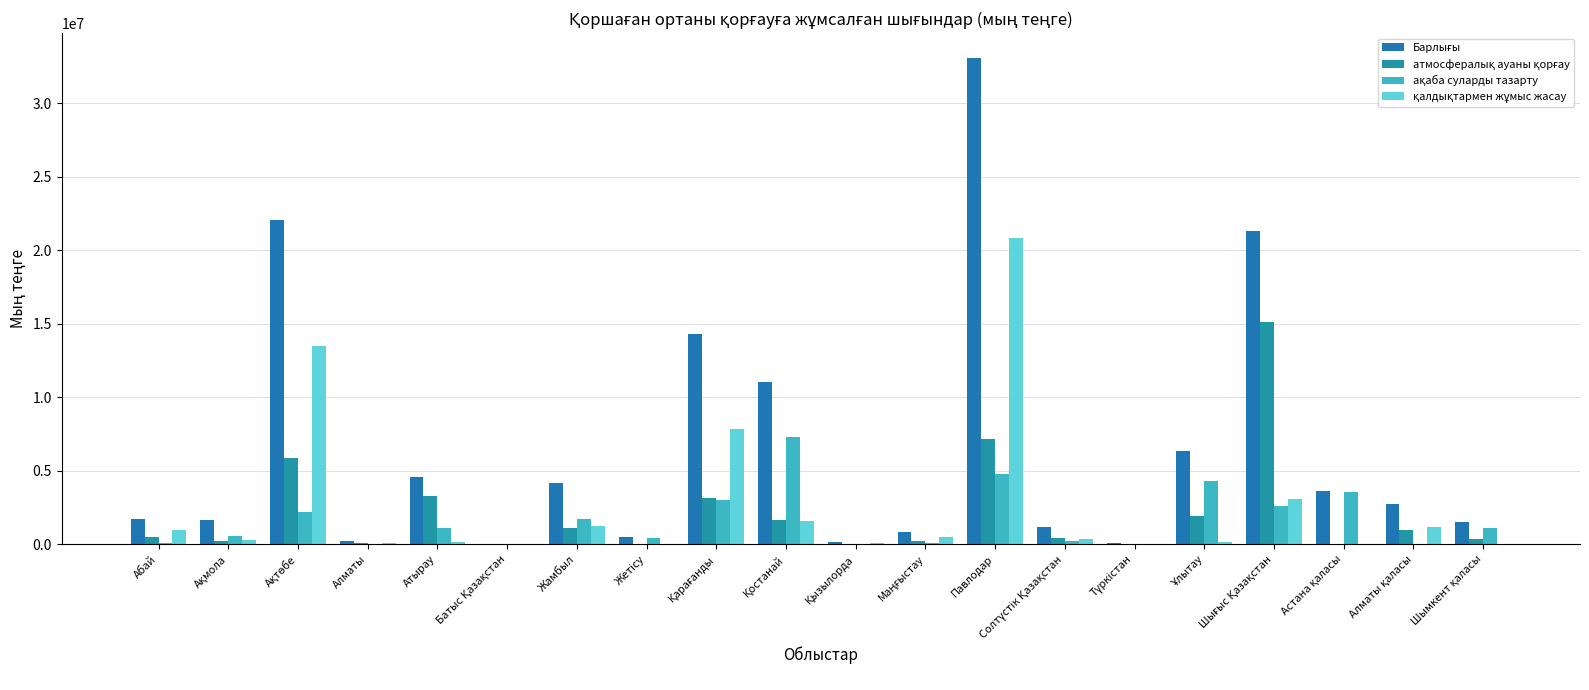

Does the chart contain stacked bars?

No